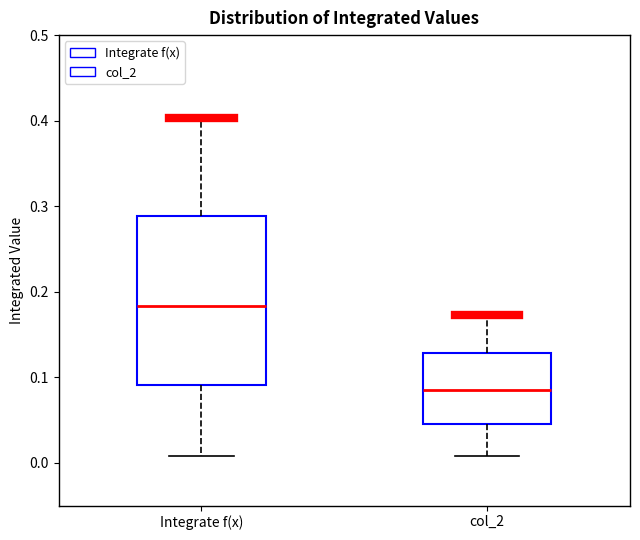

Which box's median line is the highest?

Integrate f(x)